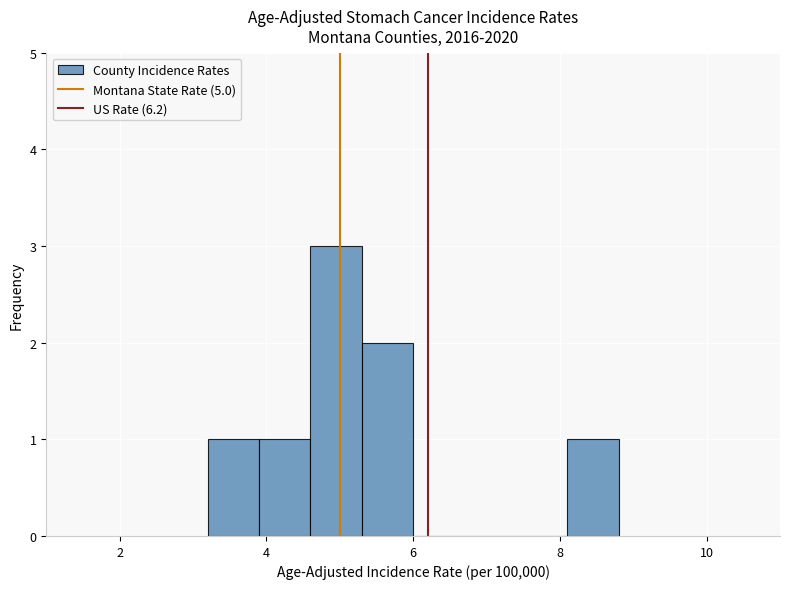

Around what value on the x-axis is the tallest bar? Give the approximate position of its centre, as read against the axis.

5.0